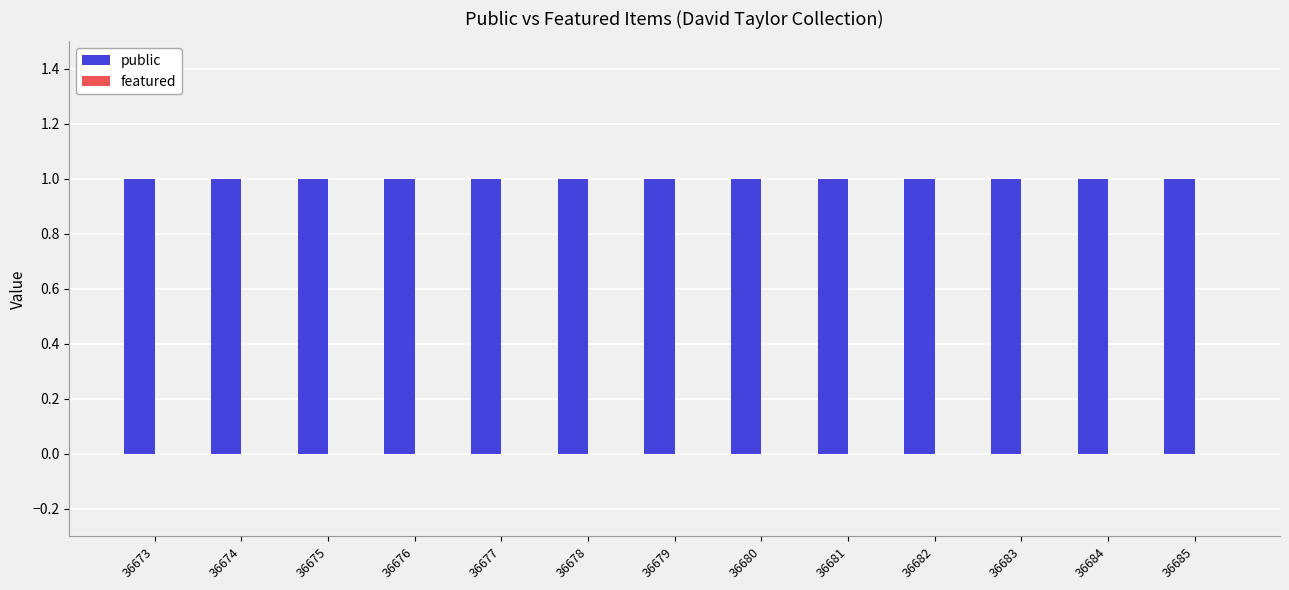

What value does the public series have at 36681?

1